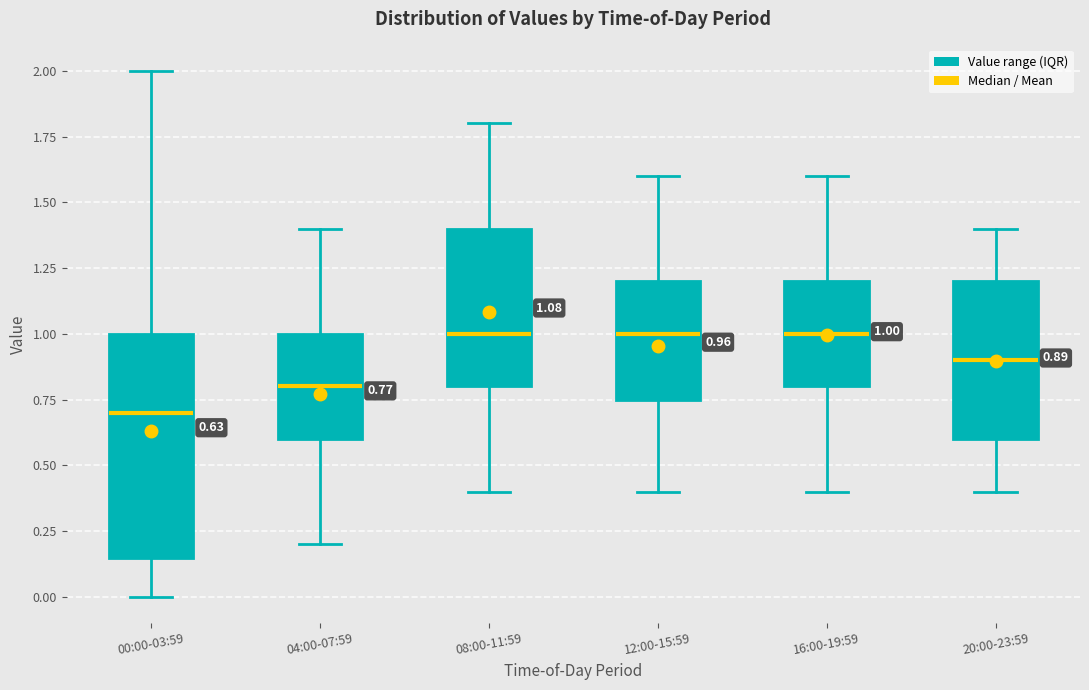

Comparing the boxes themselves (not the whiskers), which one is the tallest?

00:00-03:59